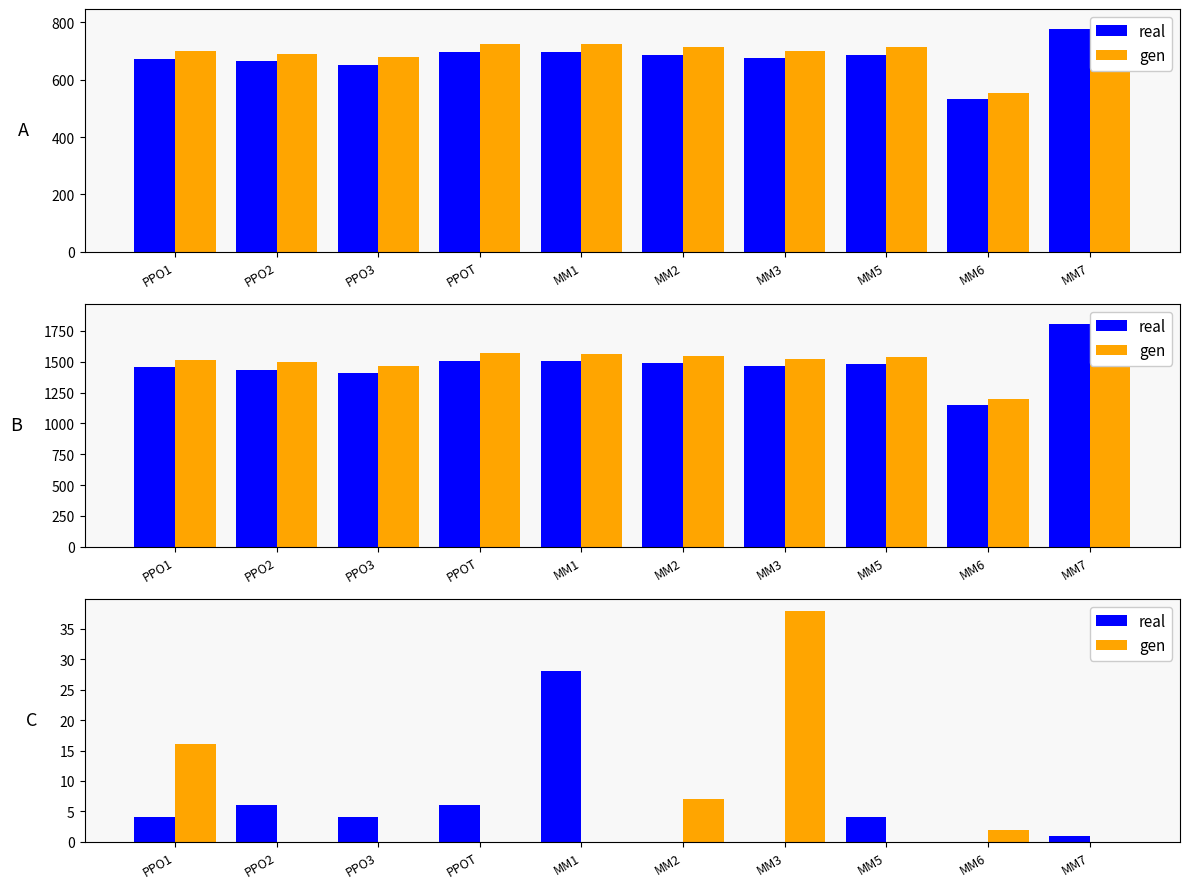

Are the bars grouped side by side (vs. stacked)?

Yes